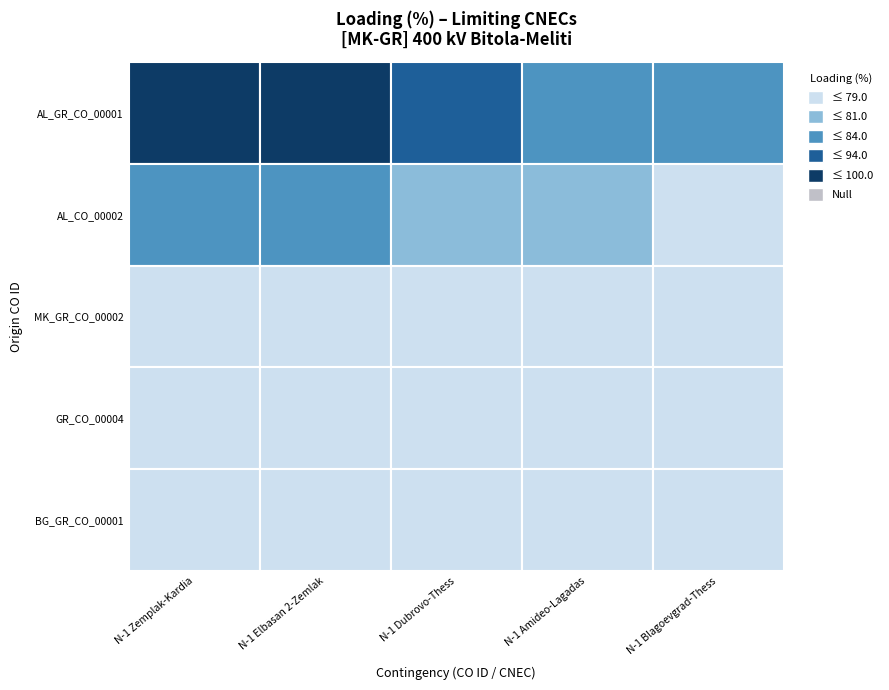

Reading left to right, list all the values displayed in this chart.

AL_GR_CO_00001: 0=100	1=98	2=94	3=84	4=84
AL_CO_00002: 0=83	1=82	2=81	3=81	4=79
MK_GR_CO_00002: 0=79	1=78	2=77	3=77	4=77
GR_CO_00004: 0=77	1=77	2=77	3=77	4=77
BG_GR_CO_00001: 0=77	1=77	2=77	3=77	4=77